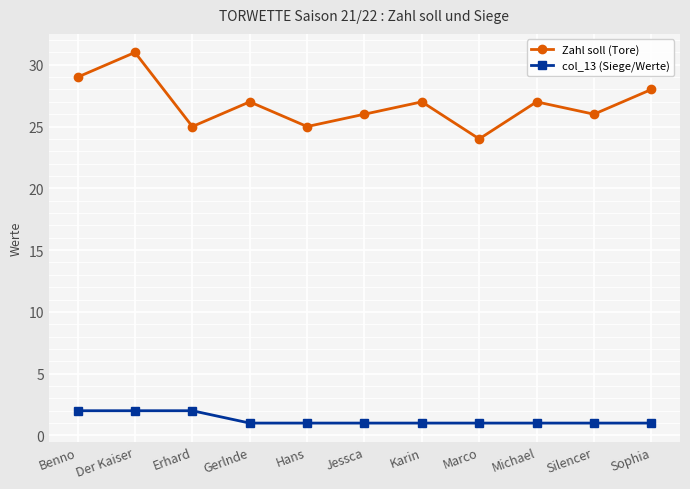

Between Jessca and Michael, which series saw the biggest shift?

Zahl soll (Tore)